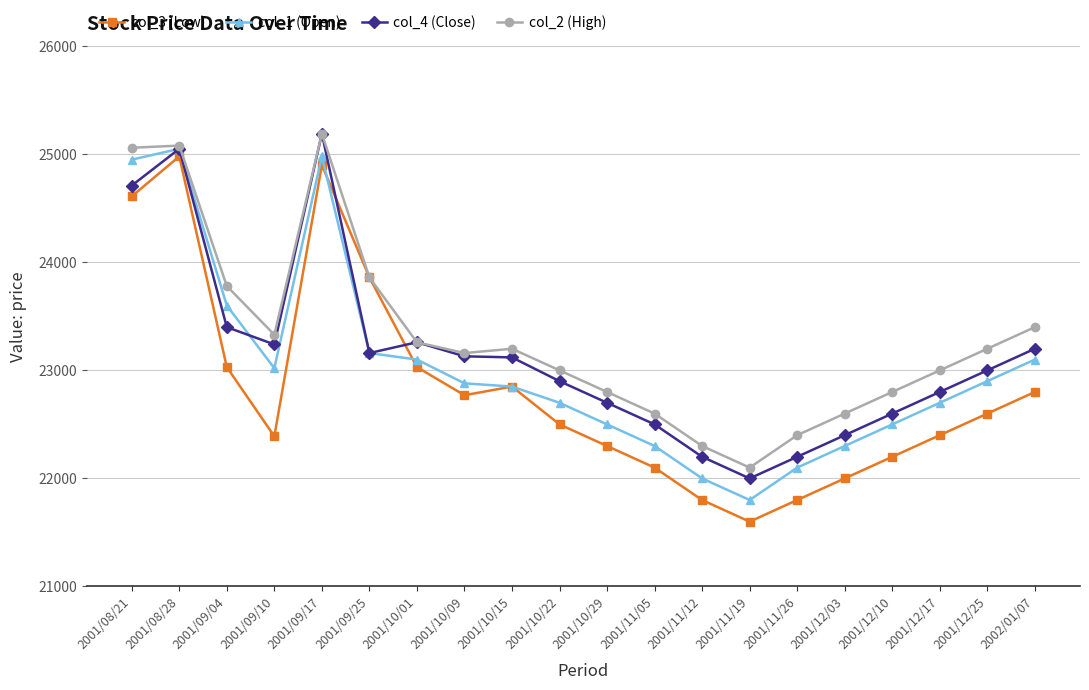

What is the total value across all series at 2001/09/10?

91980